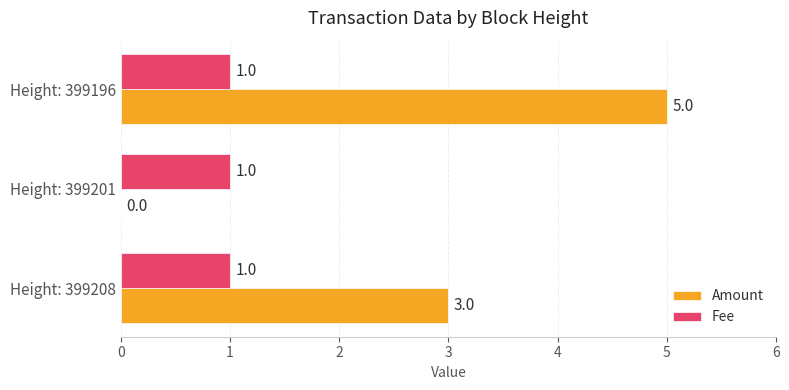

At which category is the sum across all series the highest?

Height: 399196